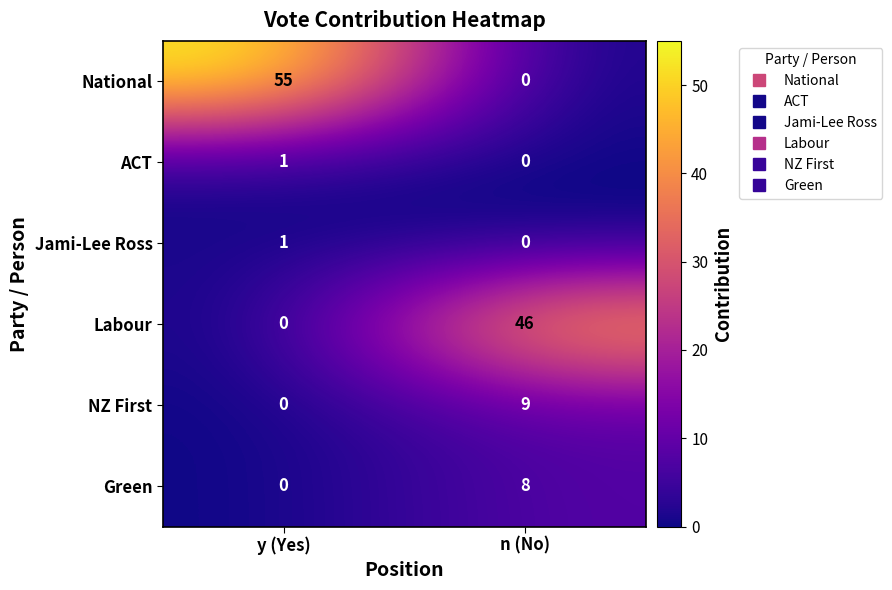

True or false: Green has a value of 12 at n (No).

False